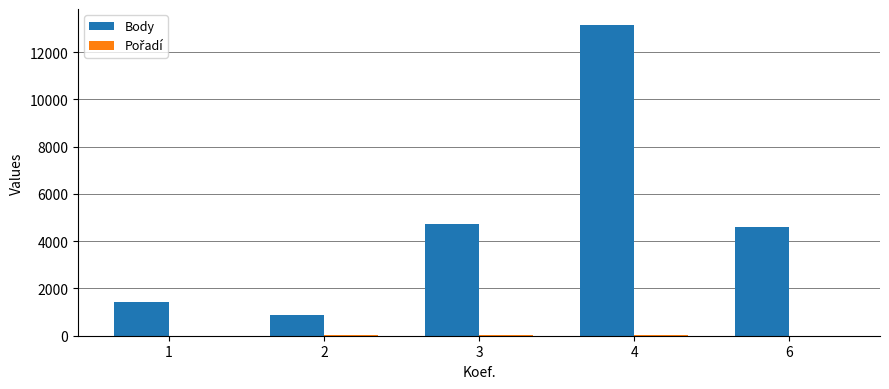

How many series are shown in this chart?

2